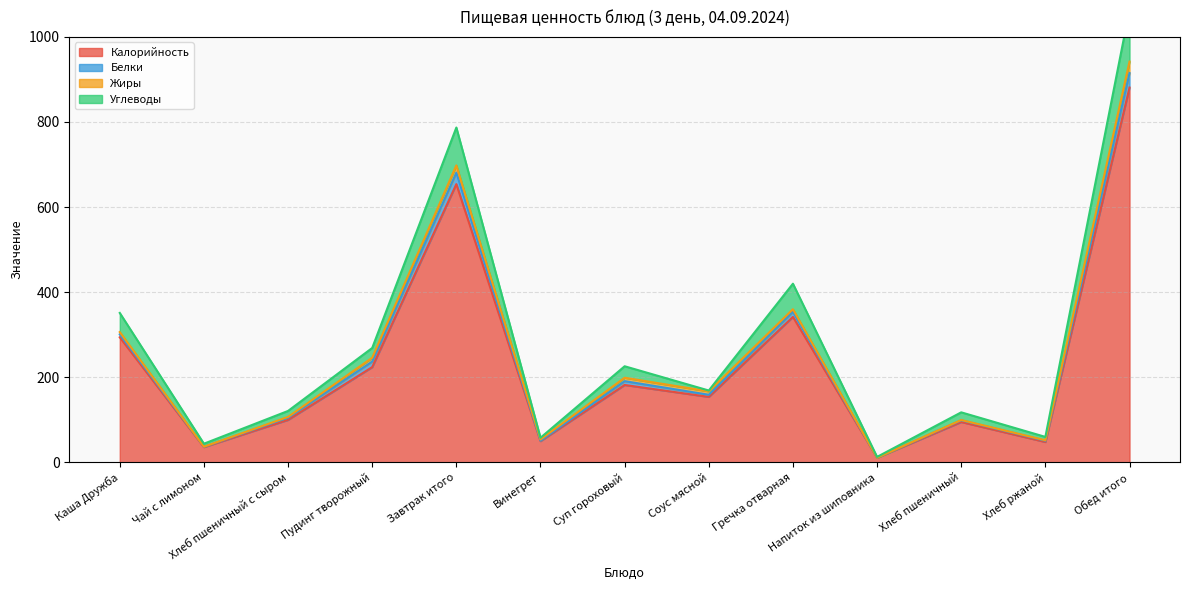

At which label does Белки reach its peak?

Обед итого